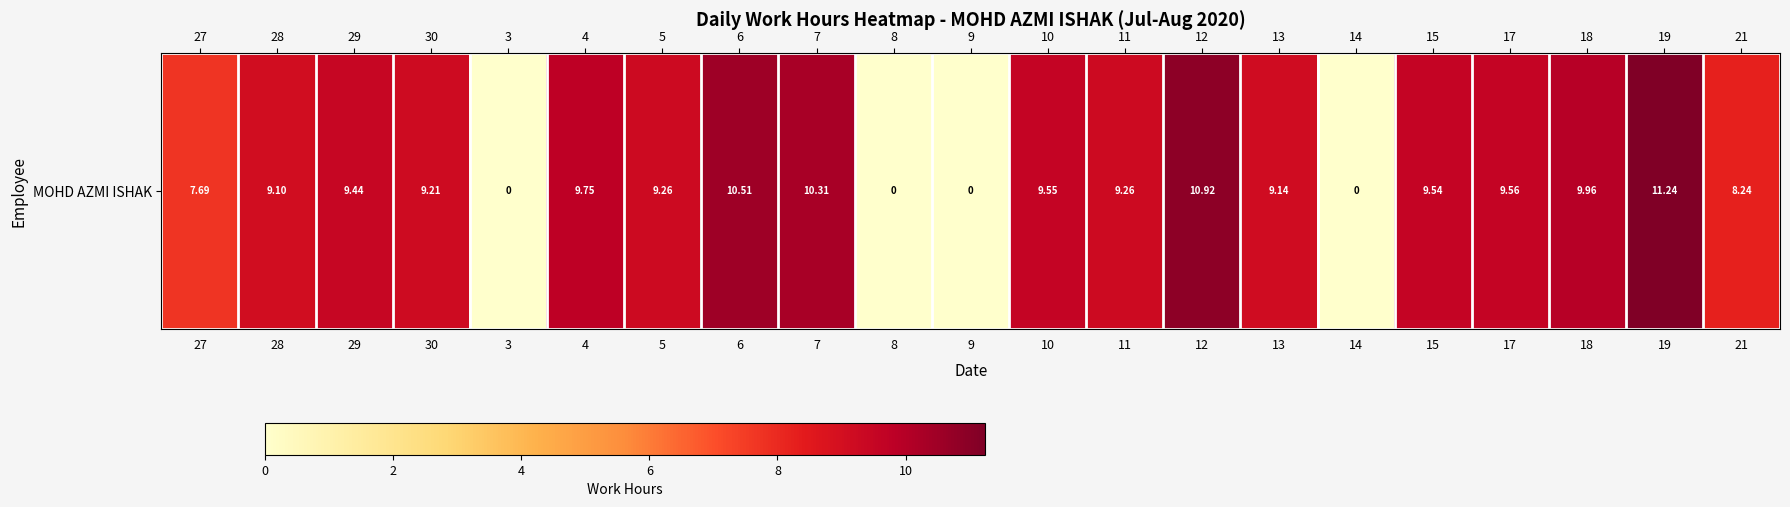

True or false: the data shows 18.4 at 19.

False